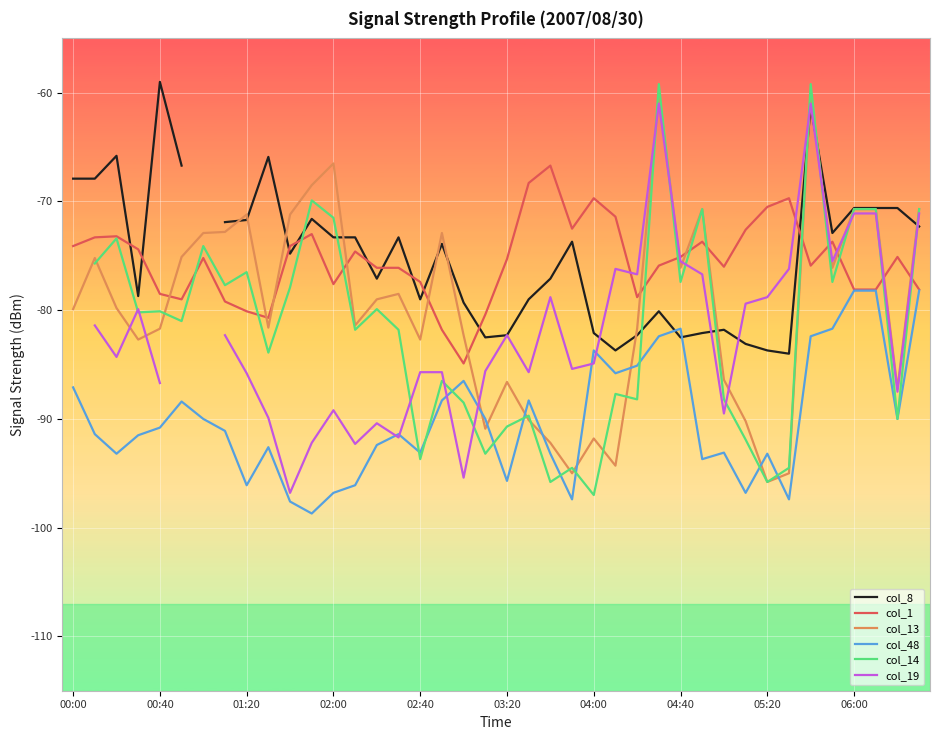

The col_14 series shows -88.7 at 34. True or false?

False